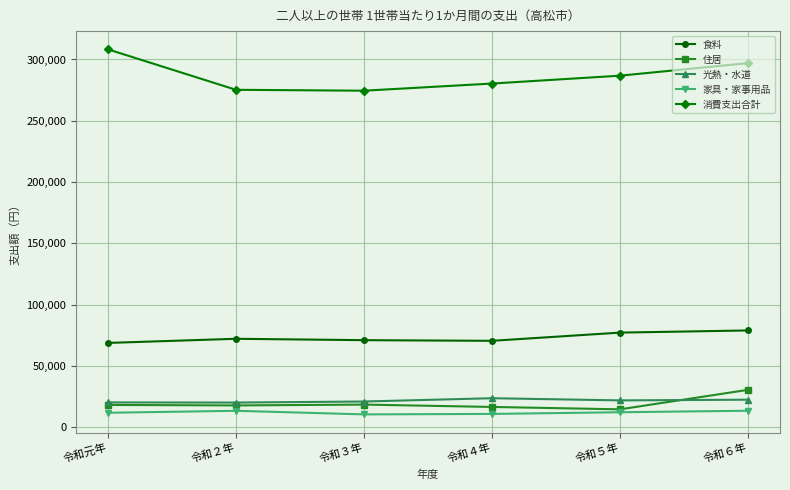

Count the number of data series in this chart.

5